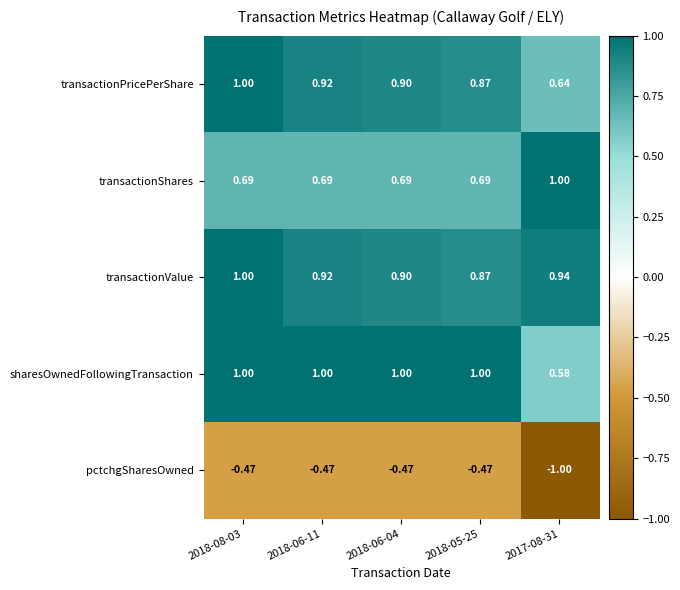

At which category is the sum across all series the highest?

2018-08-03